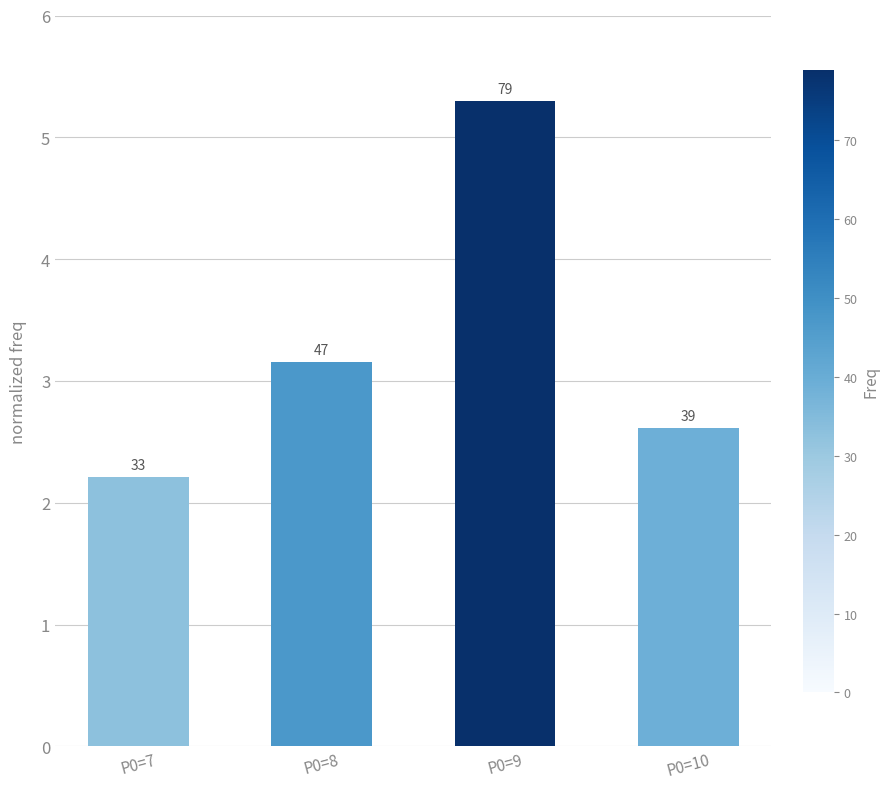

How many bars are there in total?

4